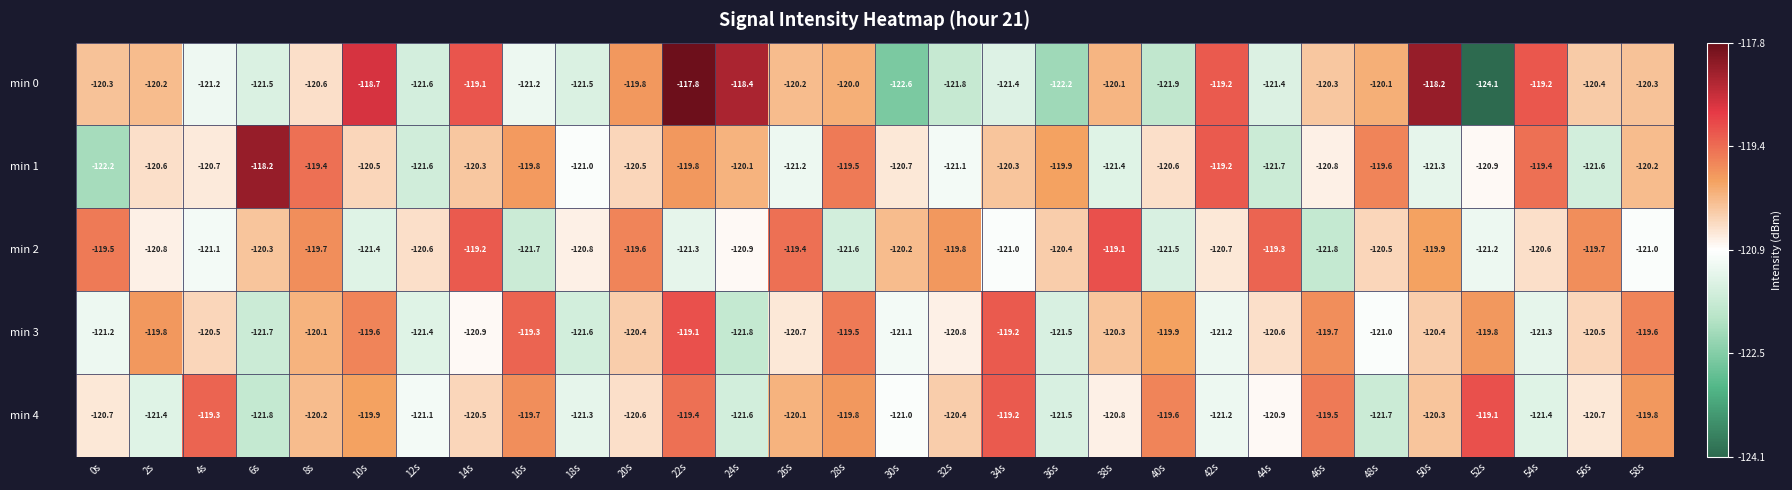

What is the smallest value displayed?

-124.1